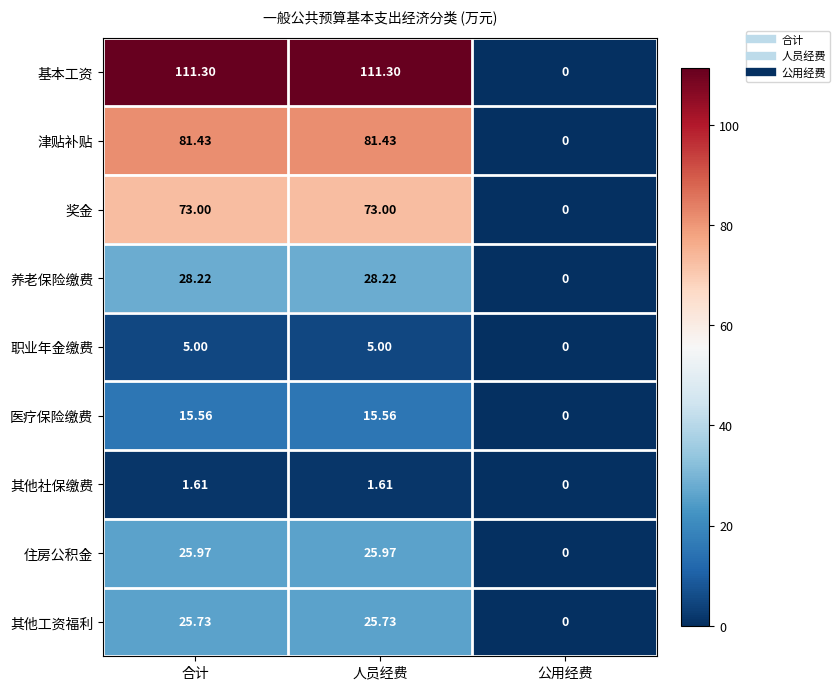

Where does the 其他工资福利 series first go above 25?

合计